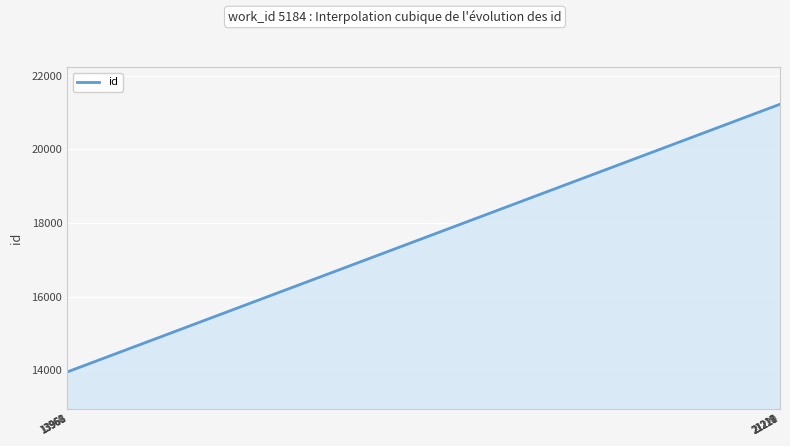

What is the greatest value displayed?

21221.0